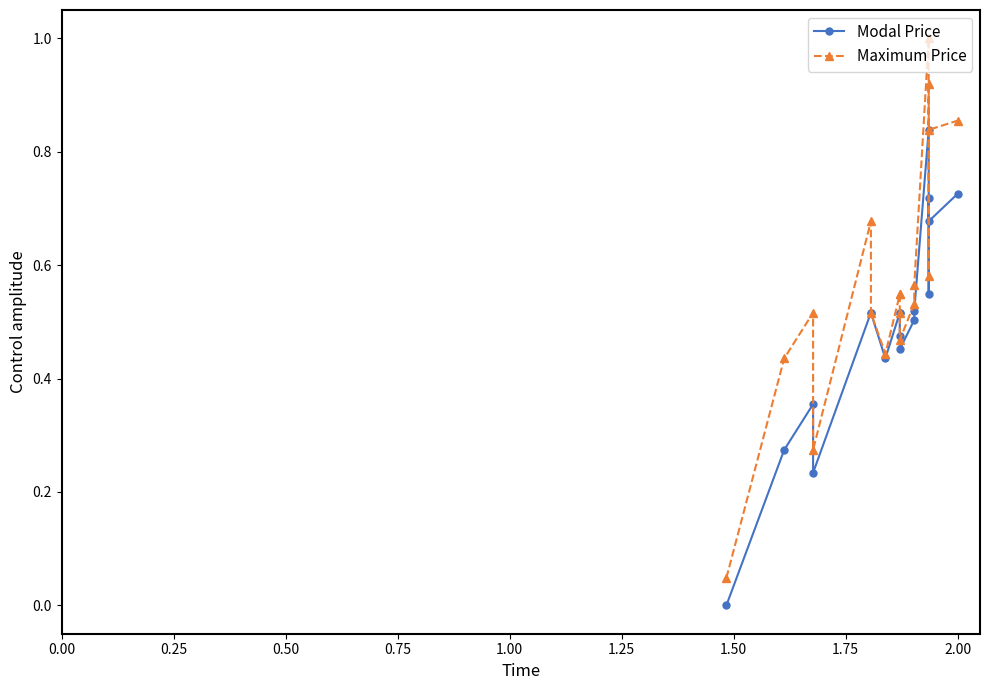

Does the chart display data point markers on the line(s)?

Yes